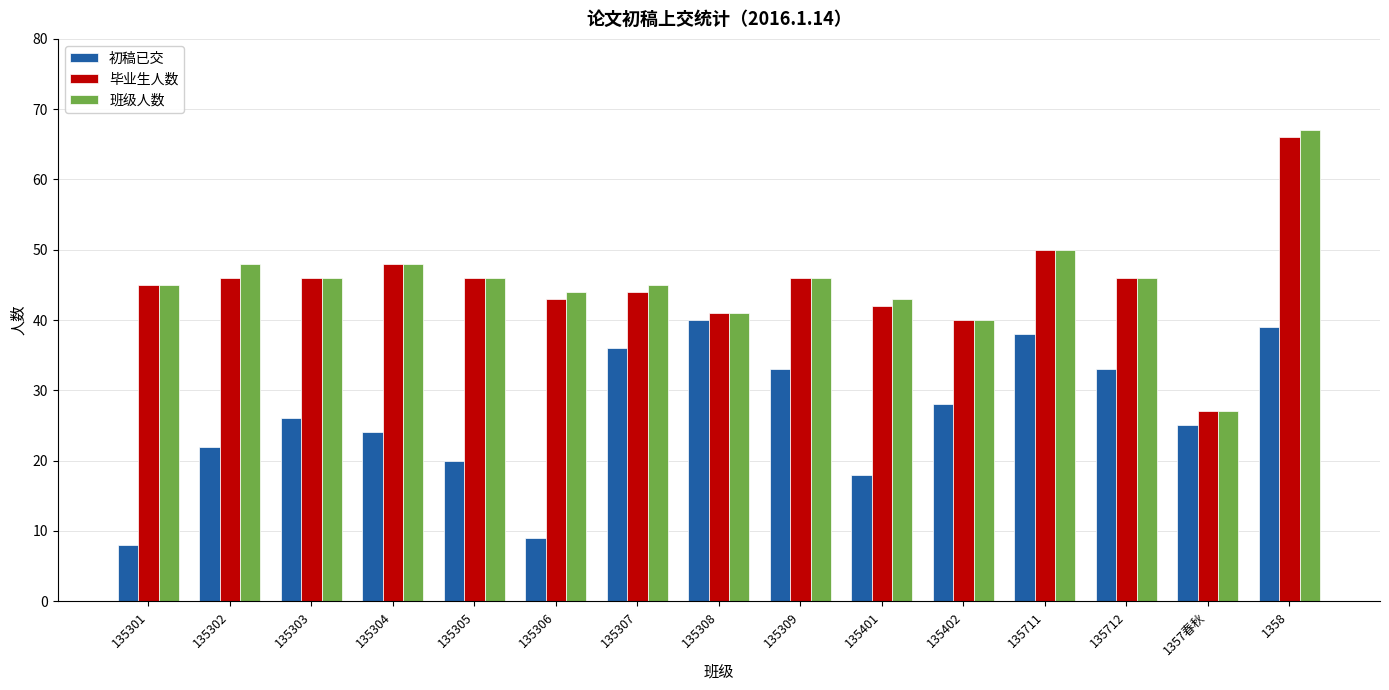

The 毕业生人数 series shows 67 at 135402. True or false?

False